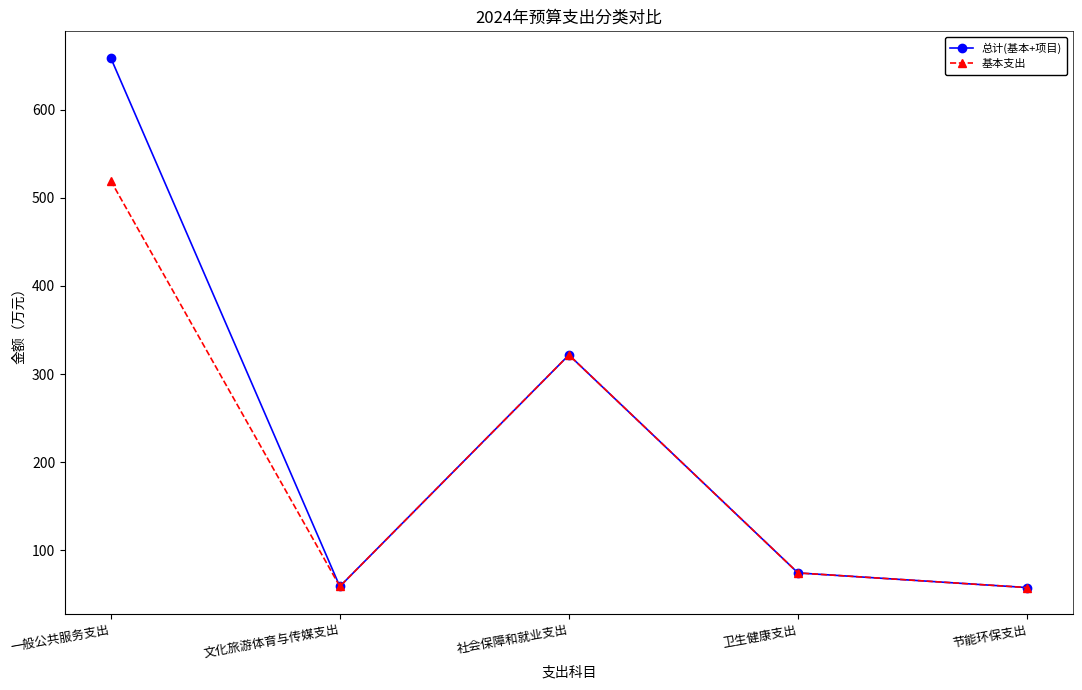

What is the label of the 2nd point from the right?

卫生健康支出